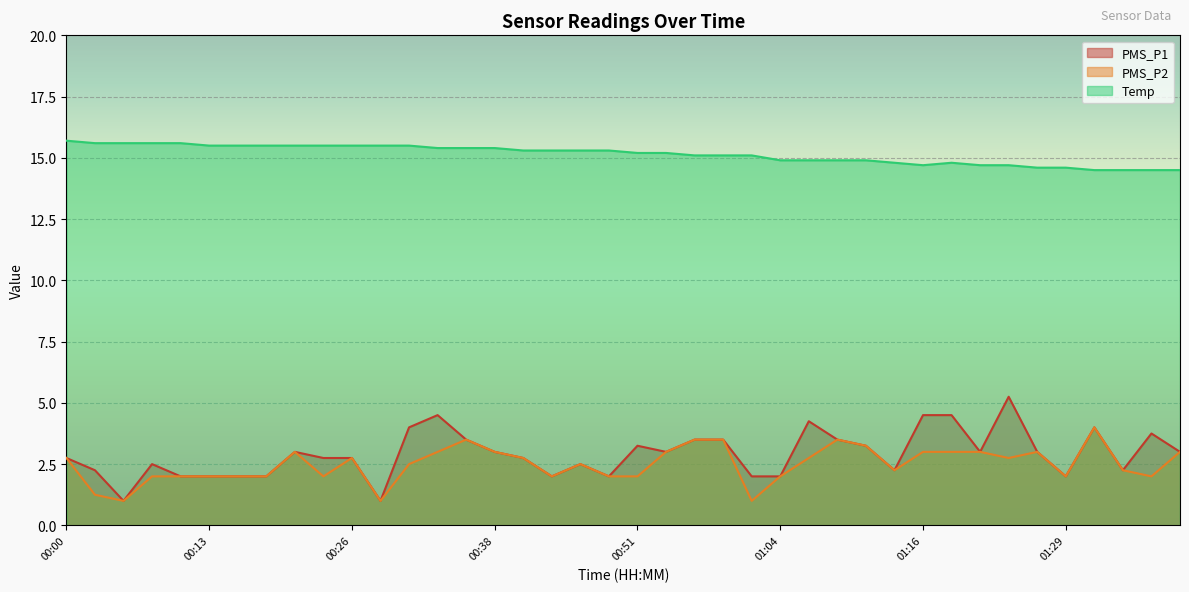

How many lines are shown in the chart?

3